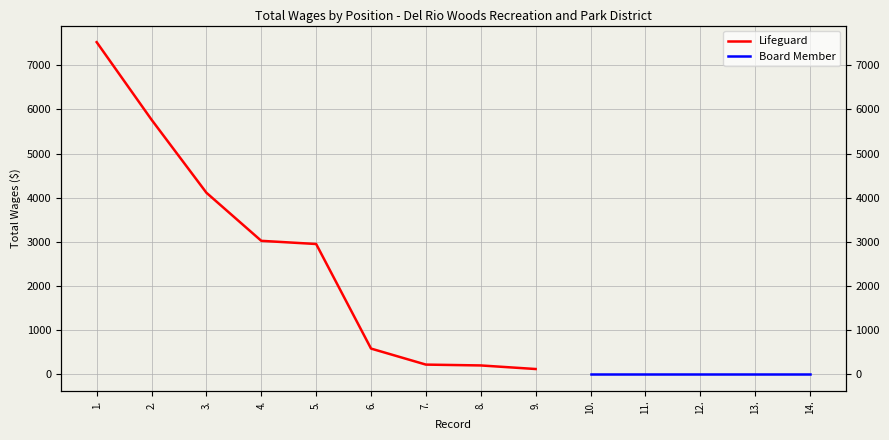

Reading left to right, extract all data points from this chart.

7523	5767	4113	3024	2952	584	221	202	121